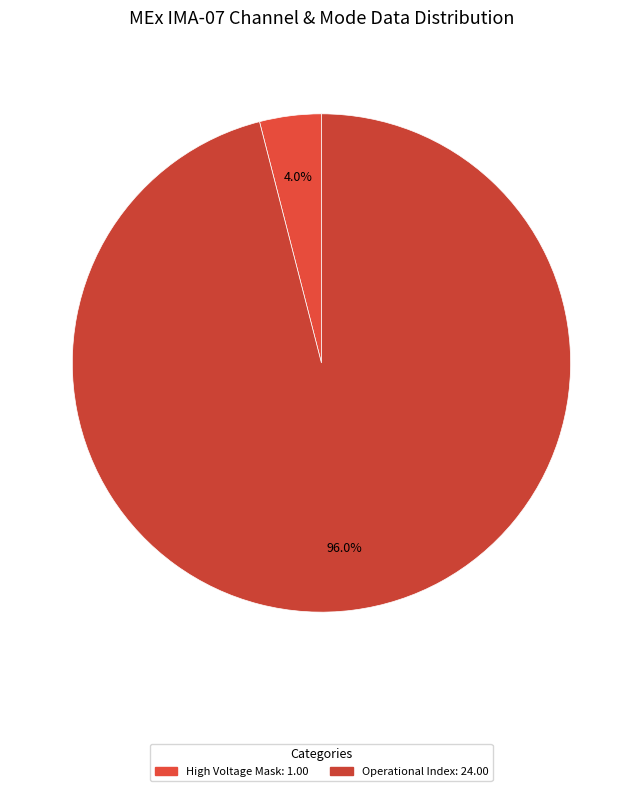

Count the number of slices in the pie.

2